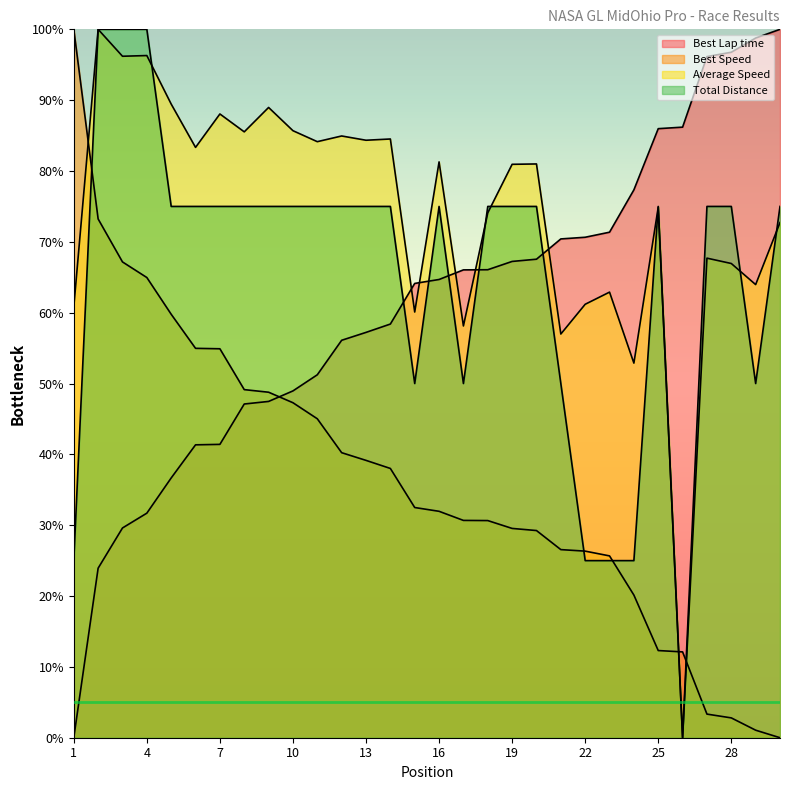

True or false: Total Distance has a value of 109.3 at 25.

False